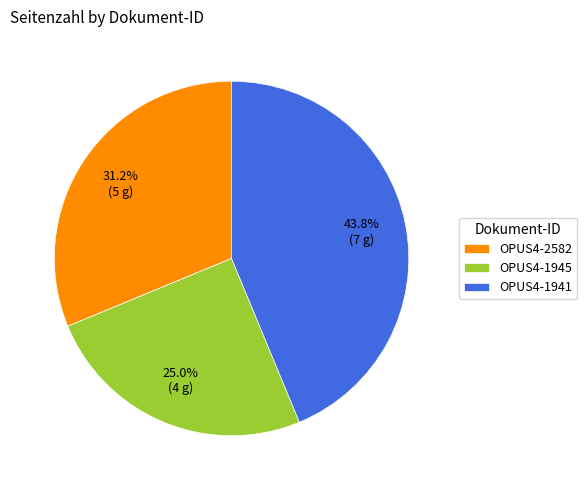

How many segments does this pie chart have?

3